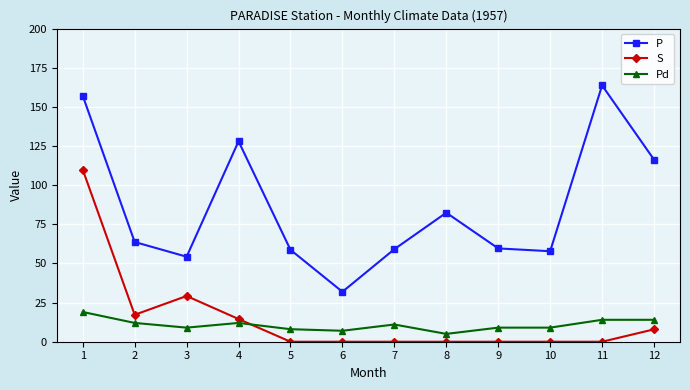

The Pd series shows 19.0 at 1. True or false?

True